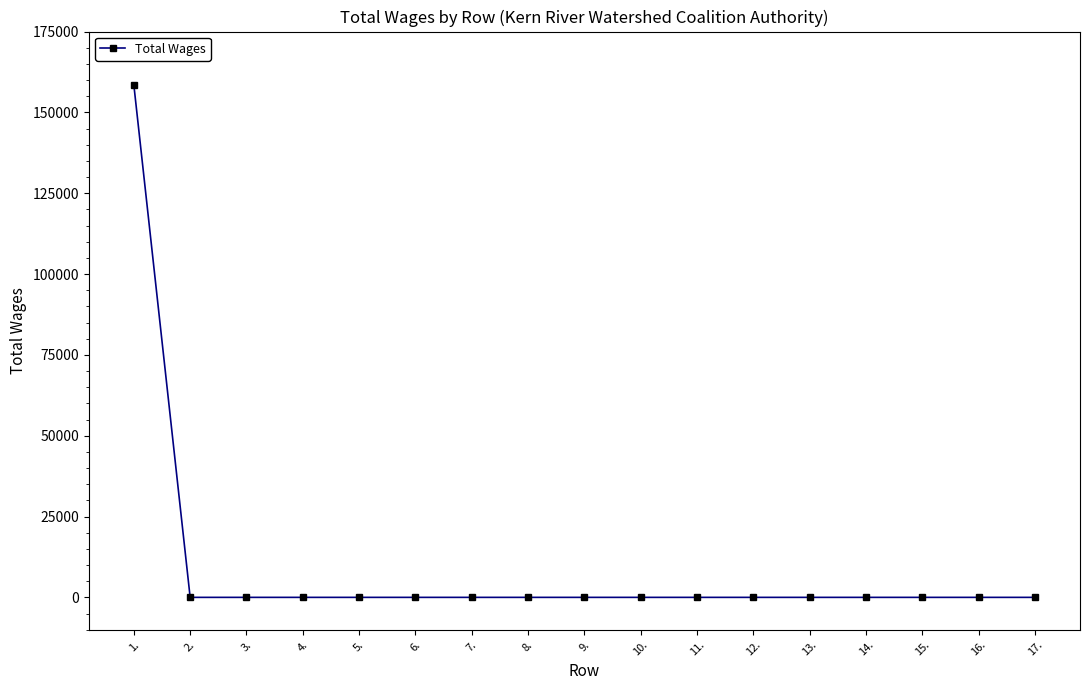

What is the label of the 3rd point from the left?

3.